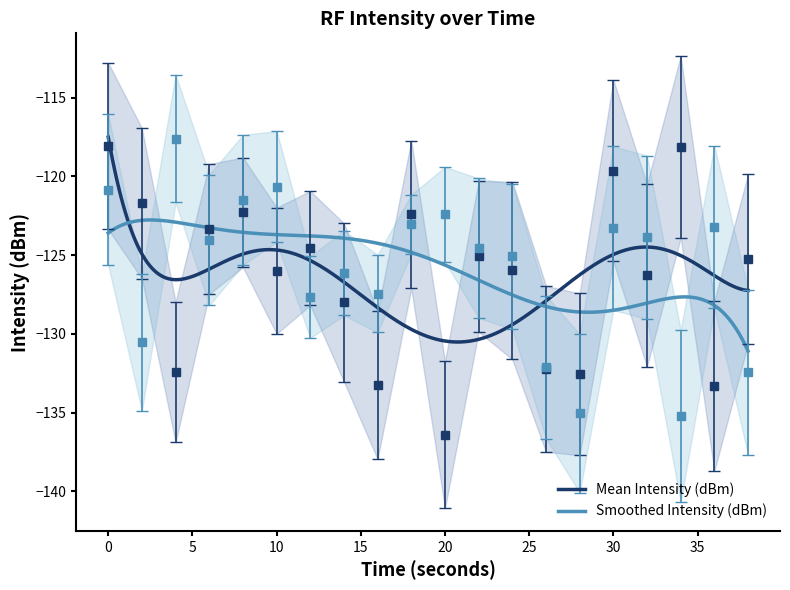

Which series has the largest total across all categories?

Smoothed Intensity (dBm)